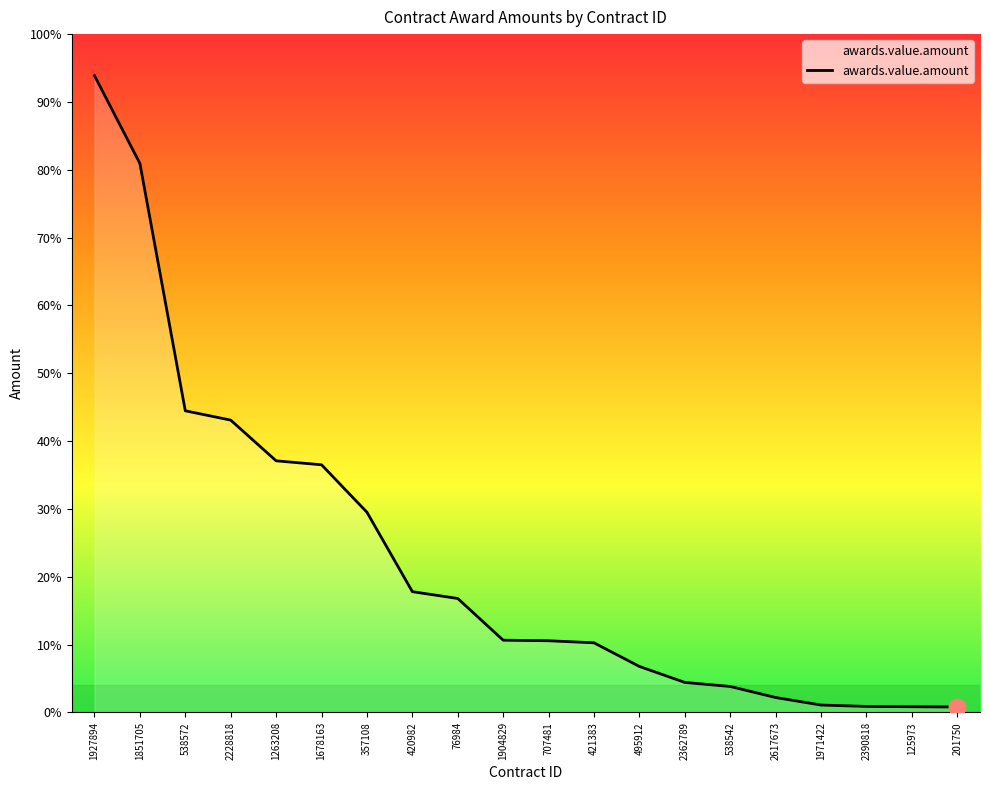

Is this an area chart (filled region under the line)?

Yes